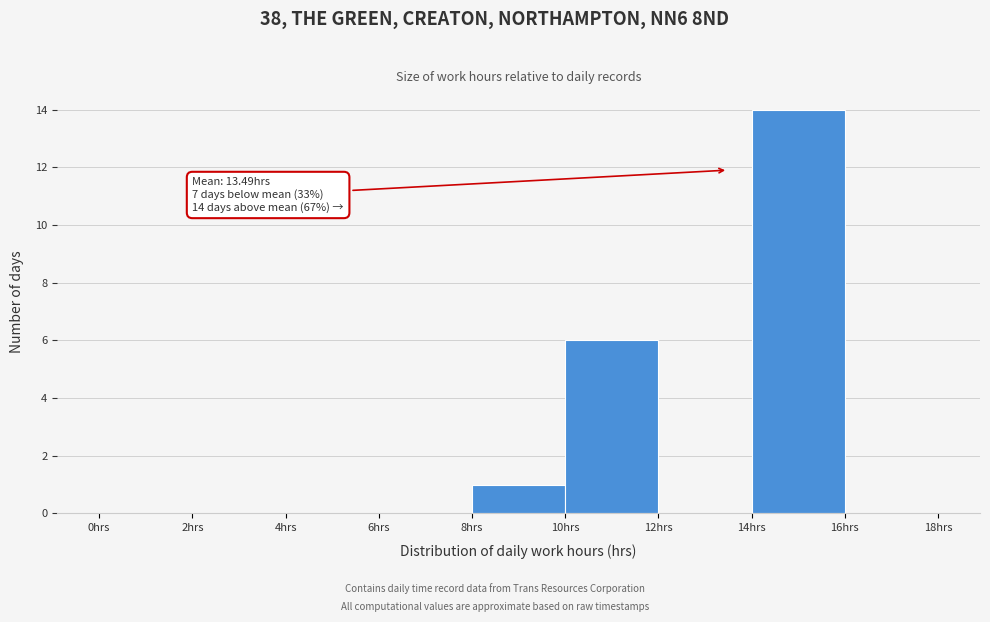

Which range on the x-axis has the tallest bar?

14 to 16